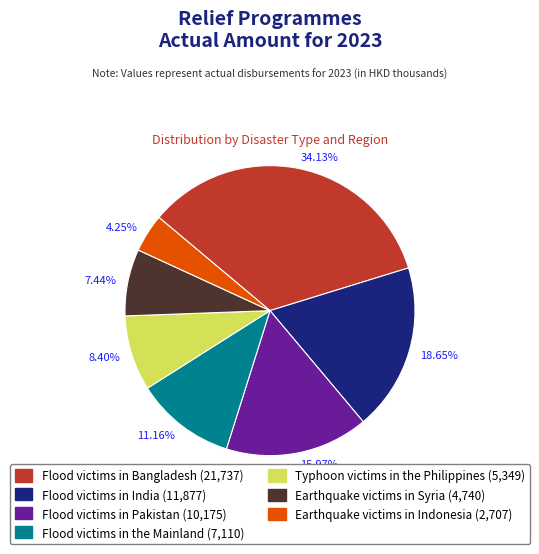

To the nearest percent, what percentage of the pie is Flood victims in the Mainland?

11%